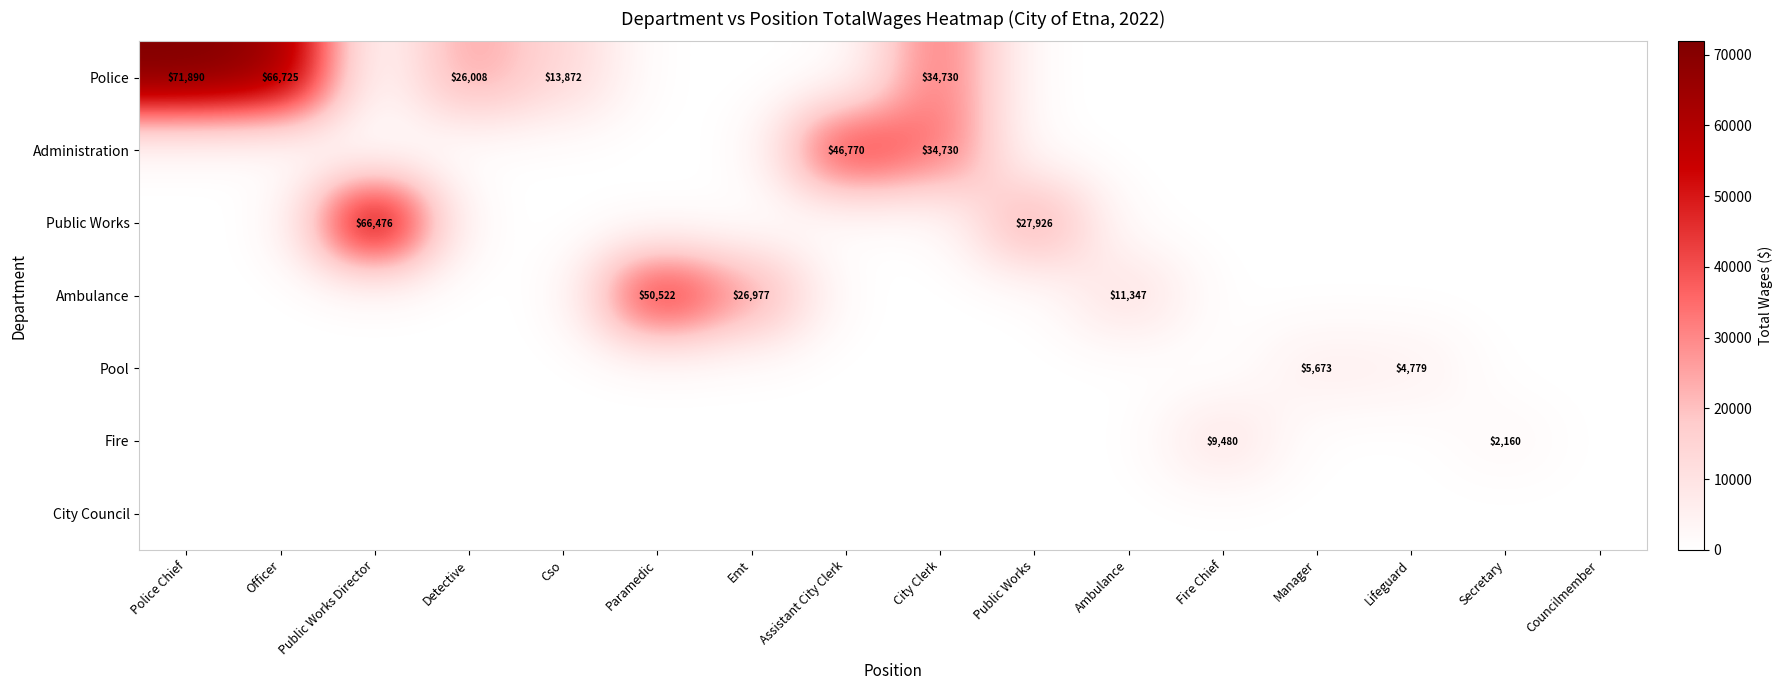

True or false: Ambulance has a value of 50522 at Paramedic.

True